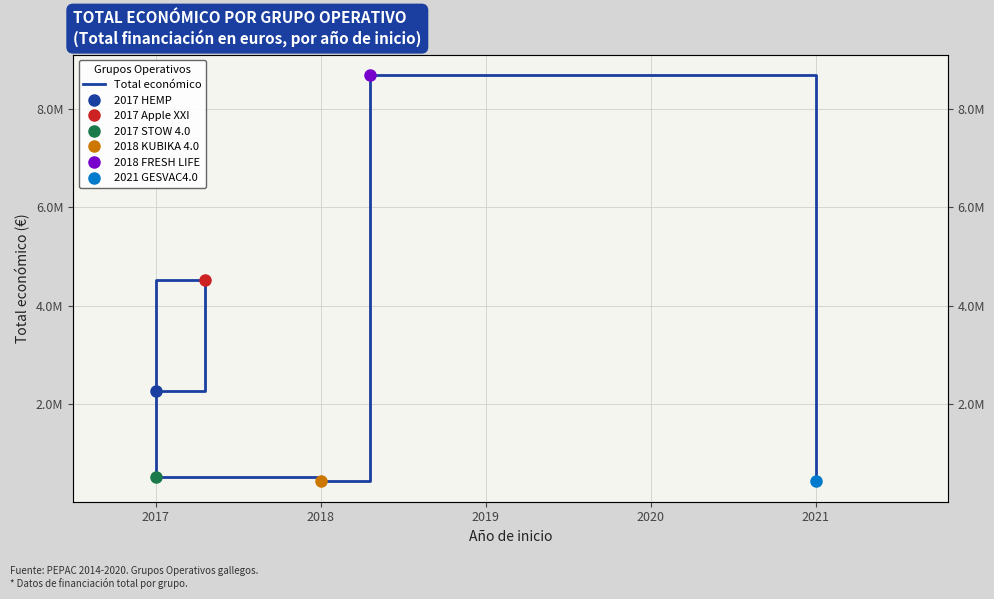

Read the value at 2021, to the nearest 10.

430410